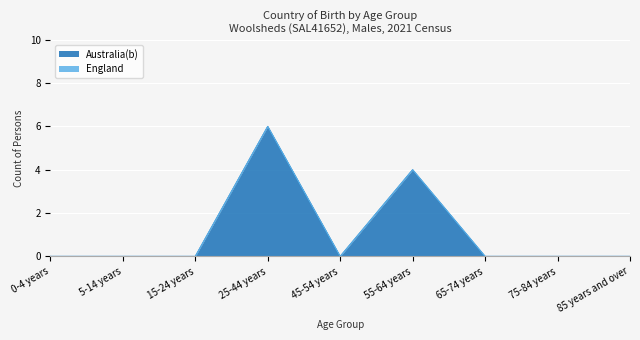

Count the values in the range 0 to 1.

7